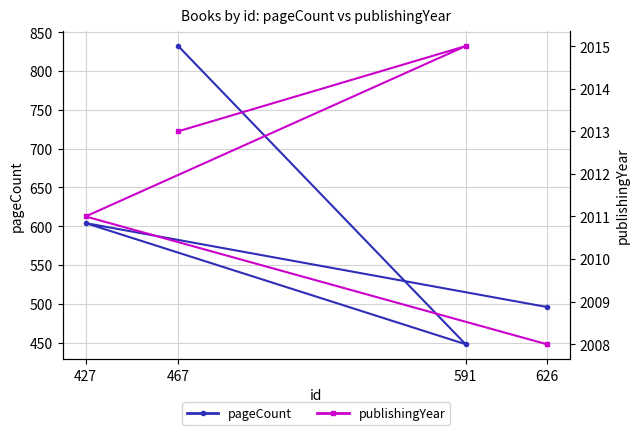

How many lines are shown in the chart?

2